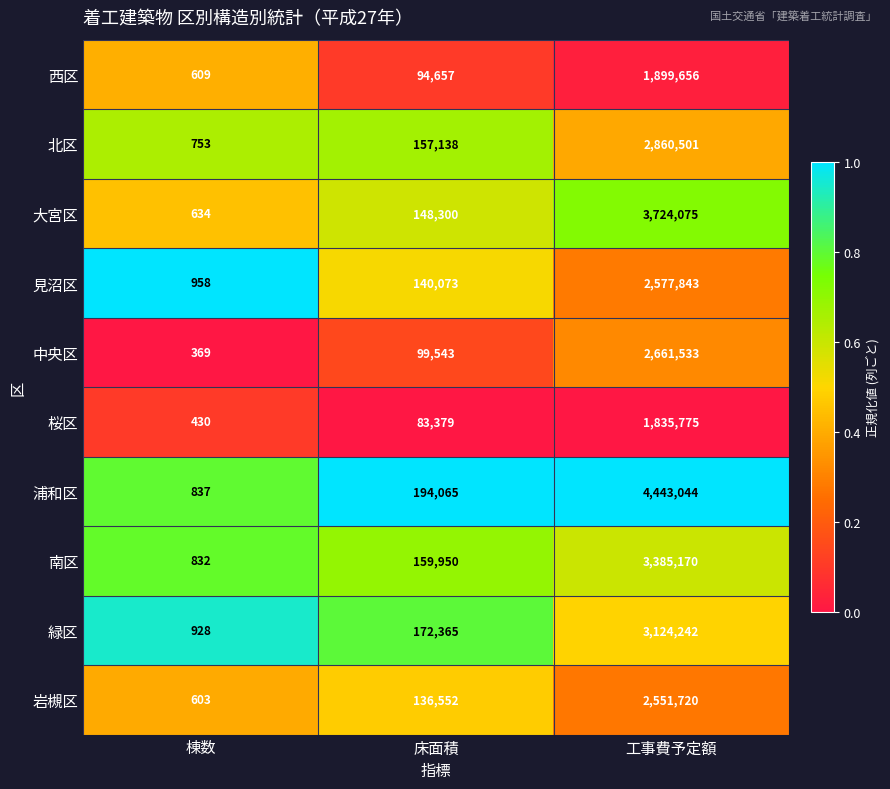

Reading right to left, what are all the values shown in this chart?

西区: 1899656	94657	609
北区: 2860501	157138	753
大宮区: 3724075	148300	634
見沼区: 2577843	140073	958
中央区: 2661533	99543	369
桜区: 1835775	83379	430
浦和区: 4443044	194065	837
南区: 3385170	159950	832
緑区: 3124242	172365	928
岩槻区: 2551720	136552	603